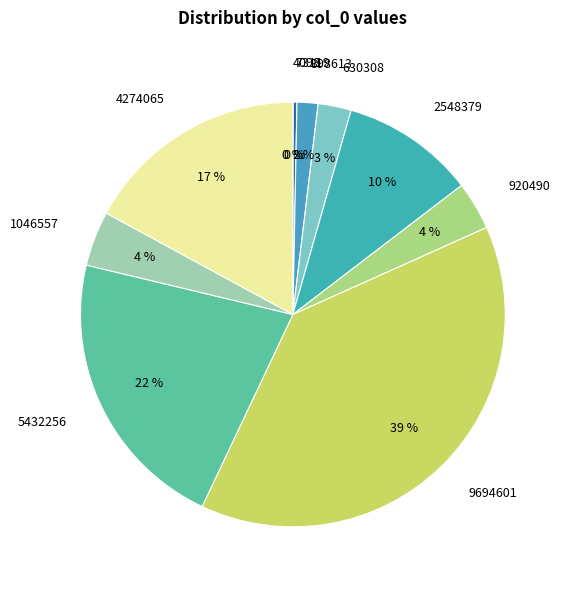

Does any single category account for the majority?

No